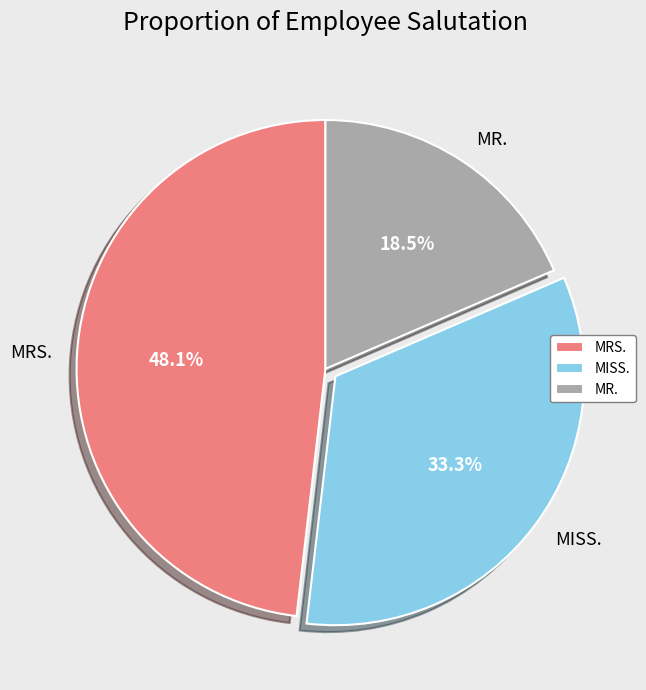

Approximately how many times larger is the value at MR. compared to MISS.?

0.6